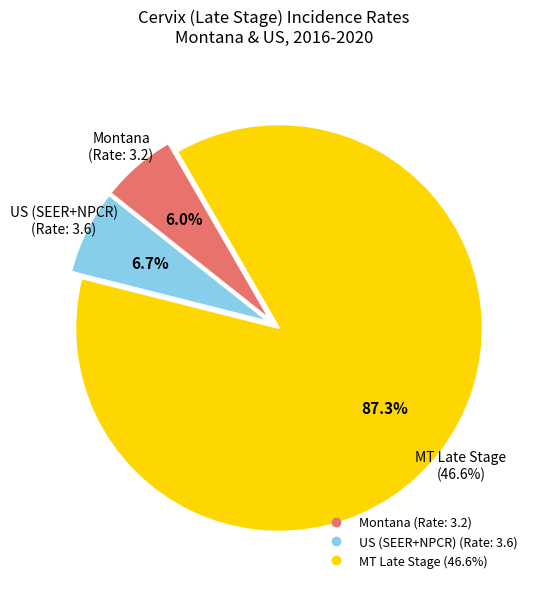

Between Percent Late Stage (Montana) and Montana, which is larger?

Percent Late Stage (Montana)